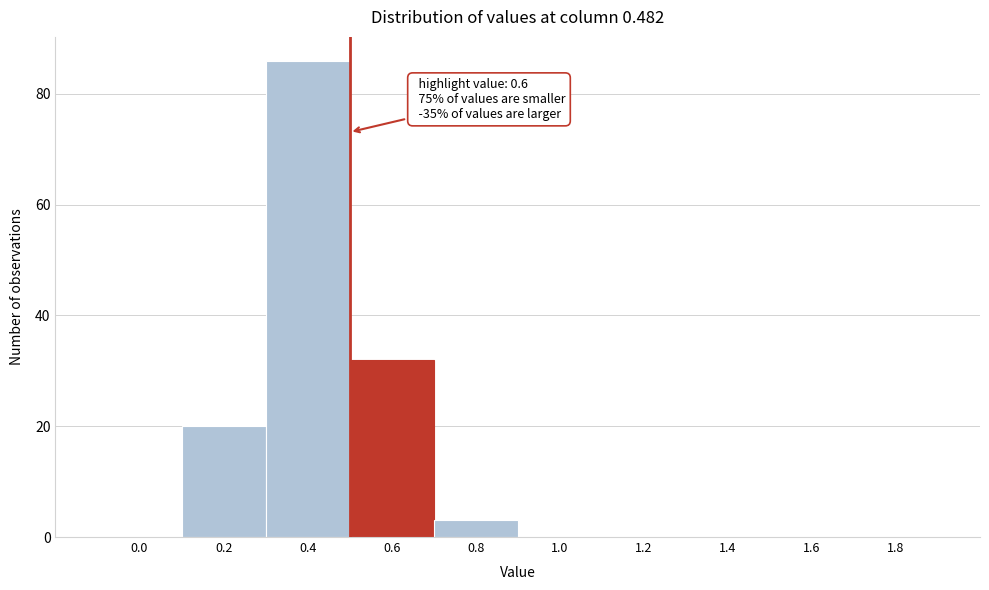

Reading right to left, list all the values displayed in this chart.

1.8=0	1.6=0	1.4=0	1.2=0	1.0=0	0.8=3	0.6=32	0.4=86	0.2=20	0.0=0